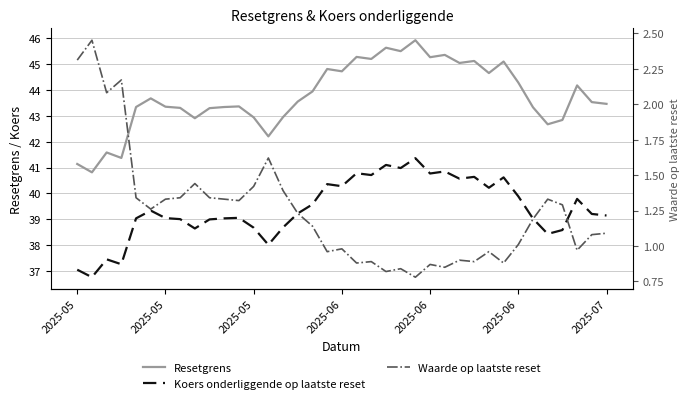

Is this an area chart (filled region under the line)?

No